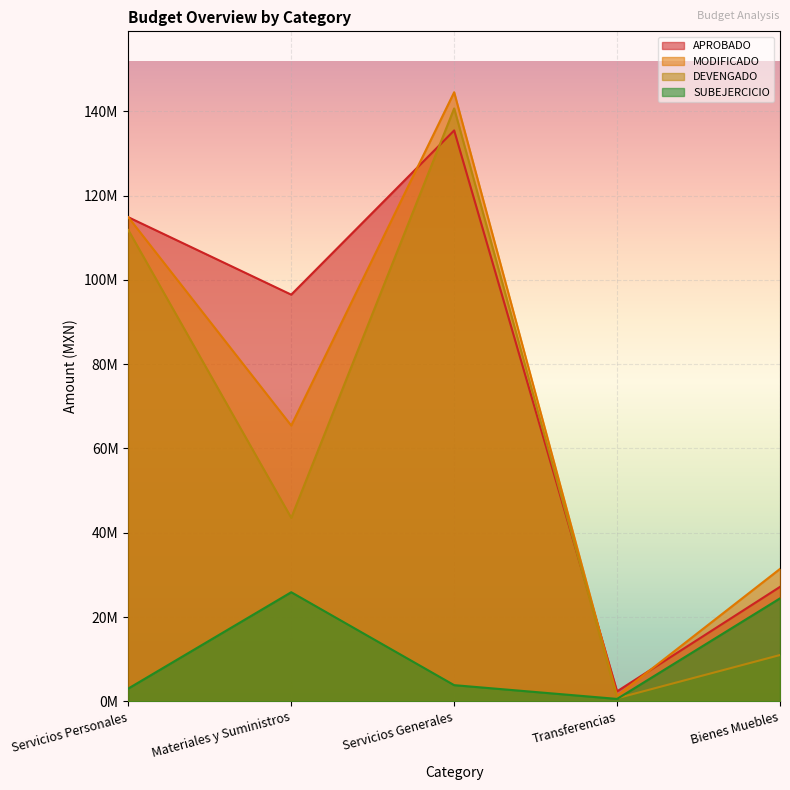

How many distinct data groups are displayed?

4